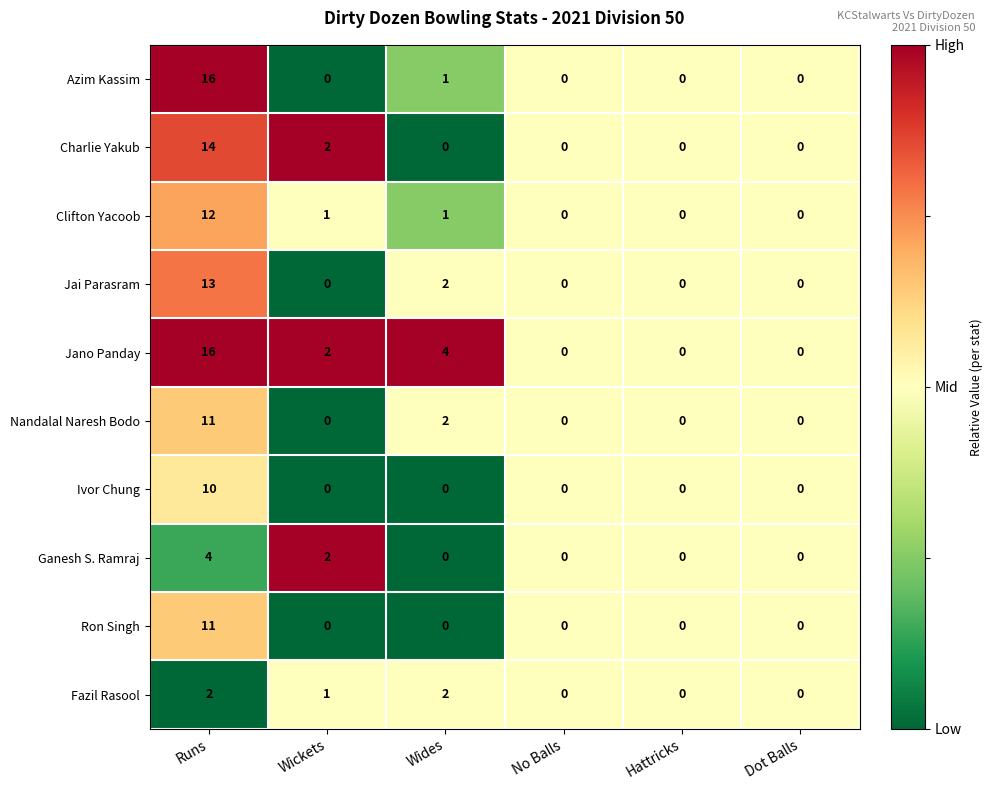

What is the highest value of the Nandalal Naresh Bodo series?

11